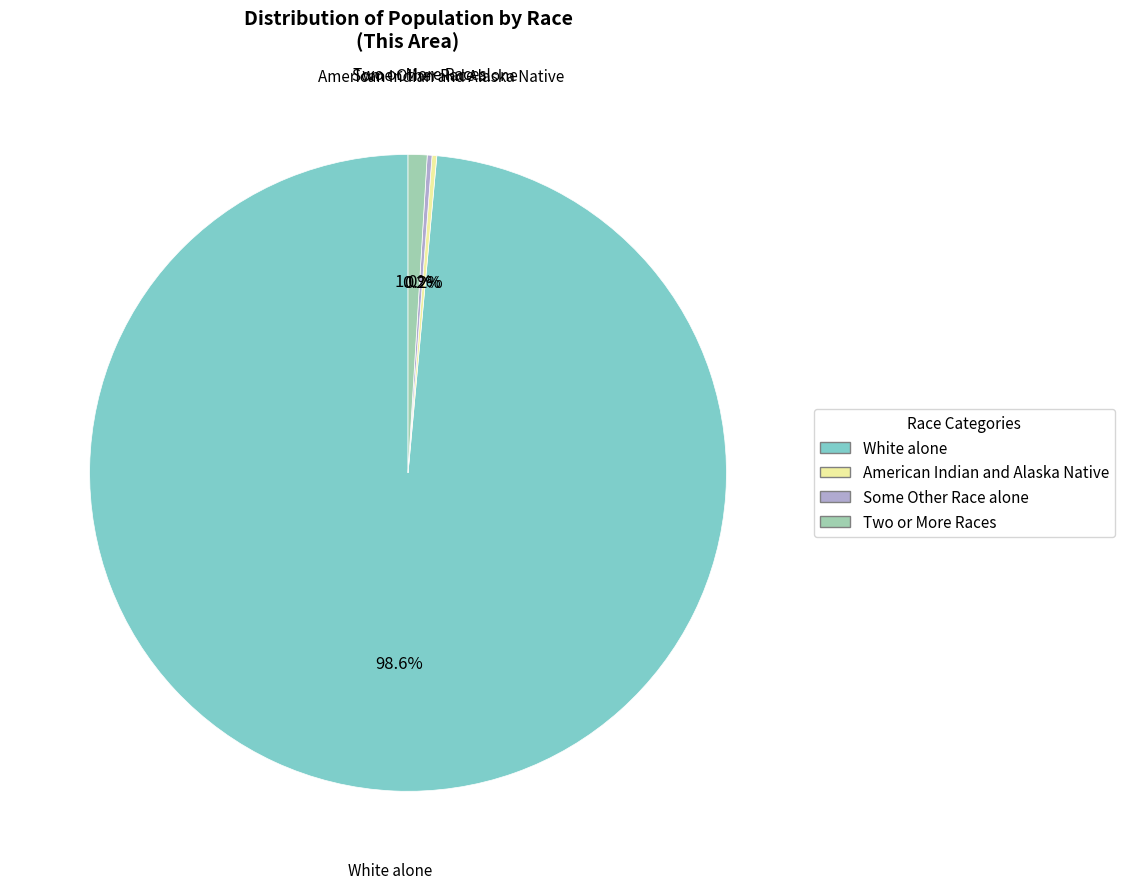

Does any single category account for the majority?

Yes